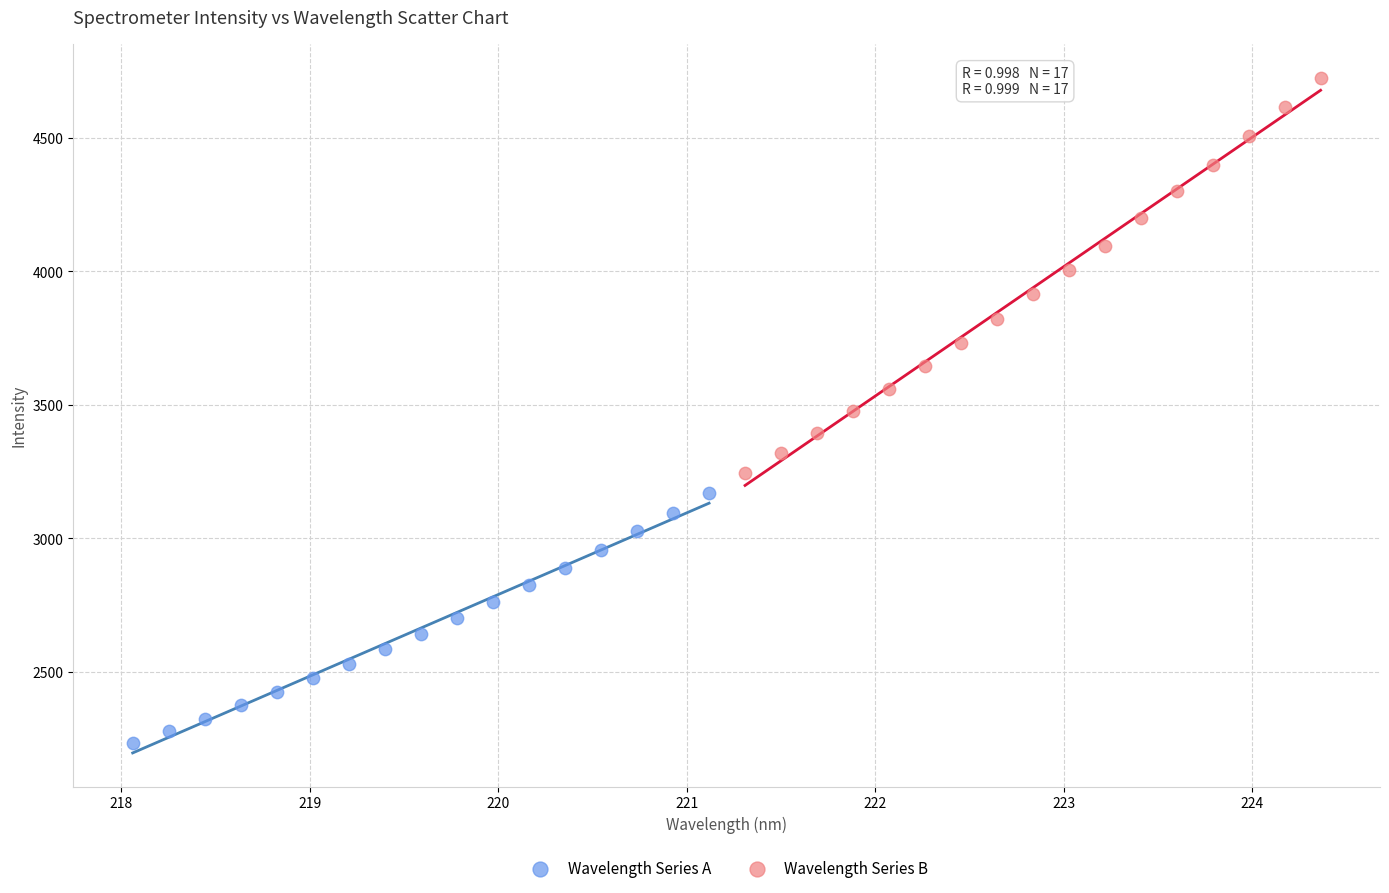

Which series has the widest spread of Y values?

Wavelength Series B